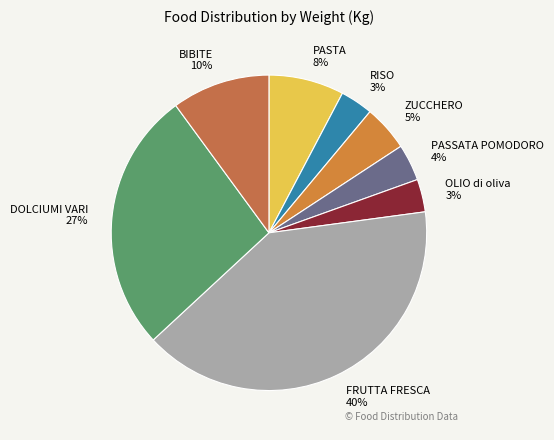

Is there any slice that represents more than half of the pie?

No